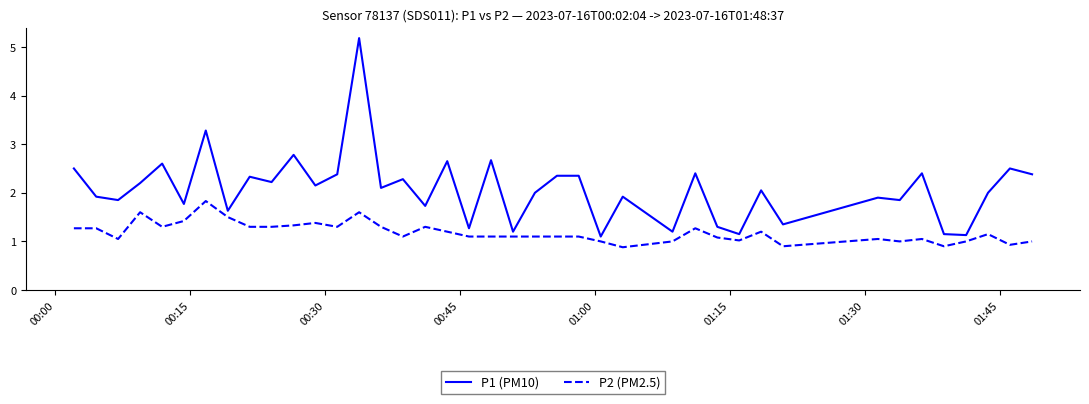

List the series in order of their peak value, highest first.

P1 (PM10), P2 (PM2.5)